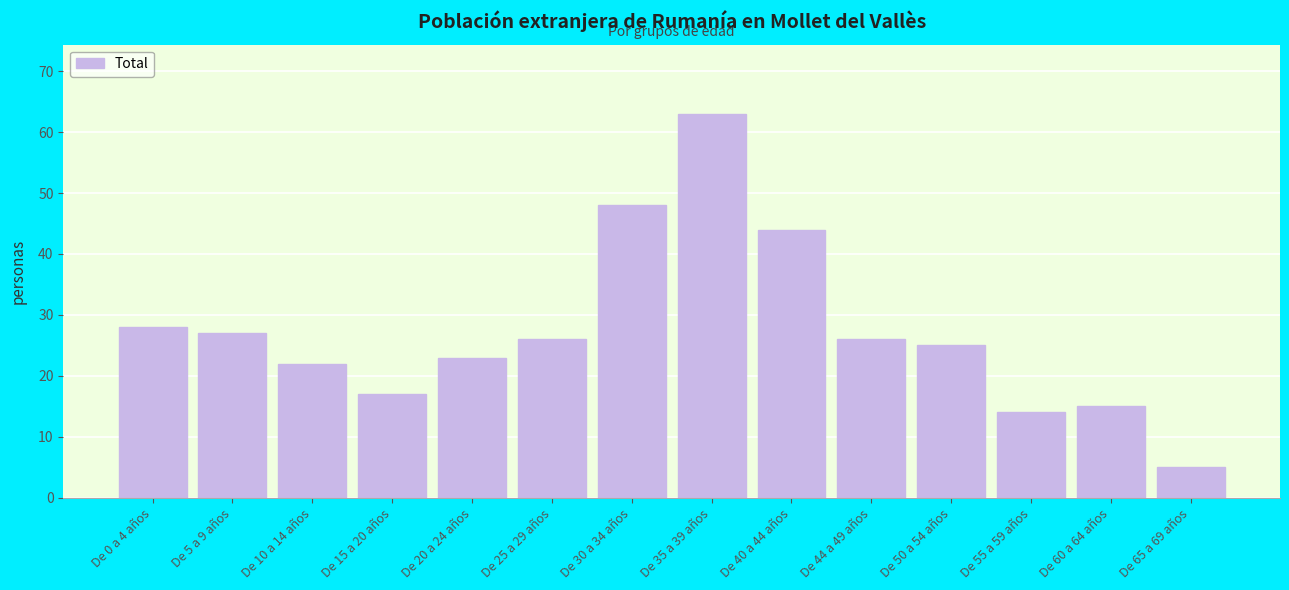

Reading left to right, list all the values displayed in this chart.

28	27	22	17	23	26	48	63	44	26	25	14	15	5